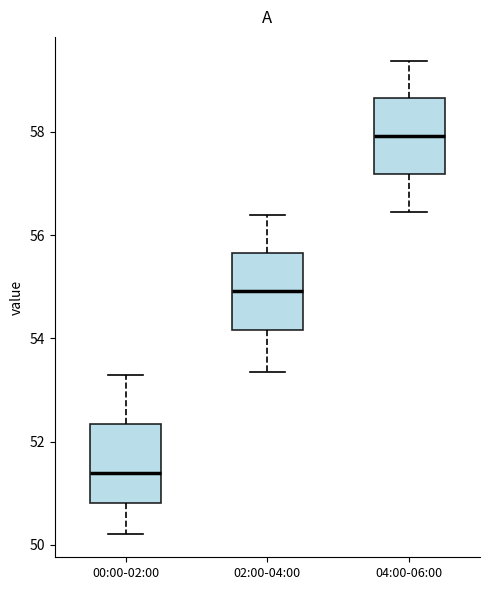

Reading left to right, read every box against the y-axis: the position of its median line, the range the box covers, and the ends of its whiskers. The values are not printed on the chart, so give them approximately, as read against the axis.

00:00-02:00: median 51.4, box 50.8 to 52.4, whiskers 50.2 to 53.4
02:00-04:00: median 55.0, box 54.2 to 55.6, whiskers 53.4 to 56.4
04:00-06:00: median 58.0, box 57.2 to 58.6, whiskers 56.4 to 59.4